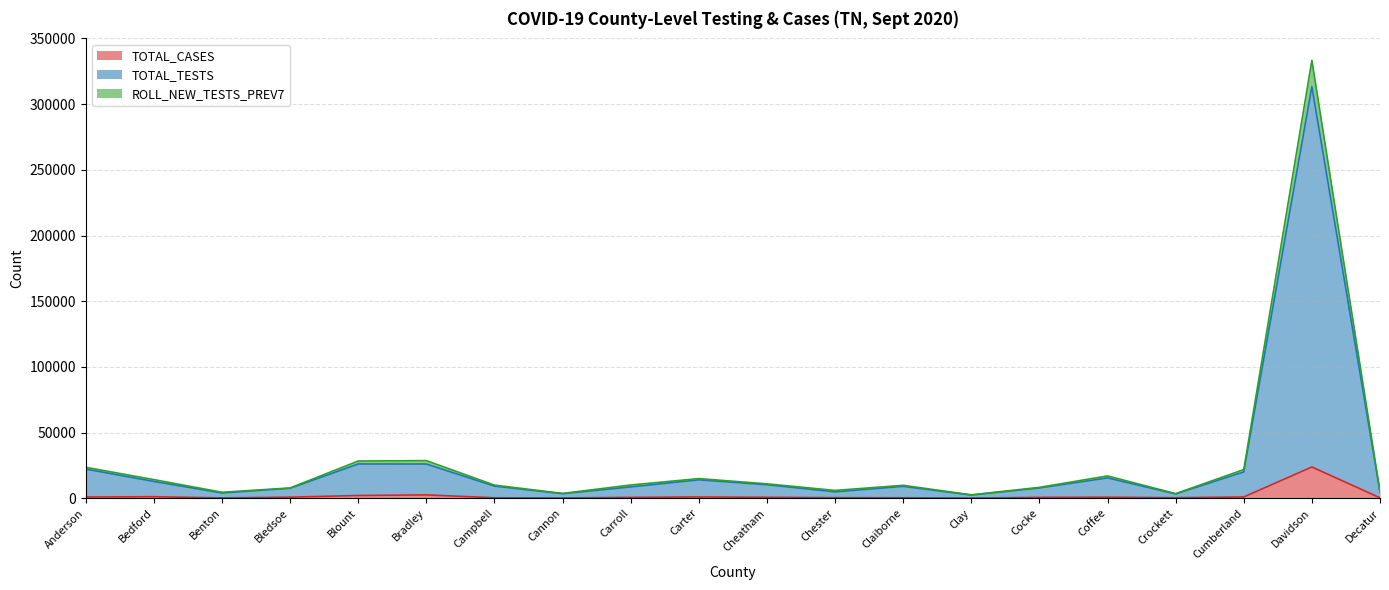

At which label does TOTAL_TESTS first exceed 9190?

Anderson